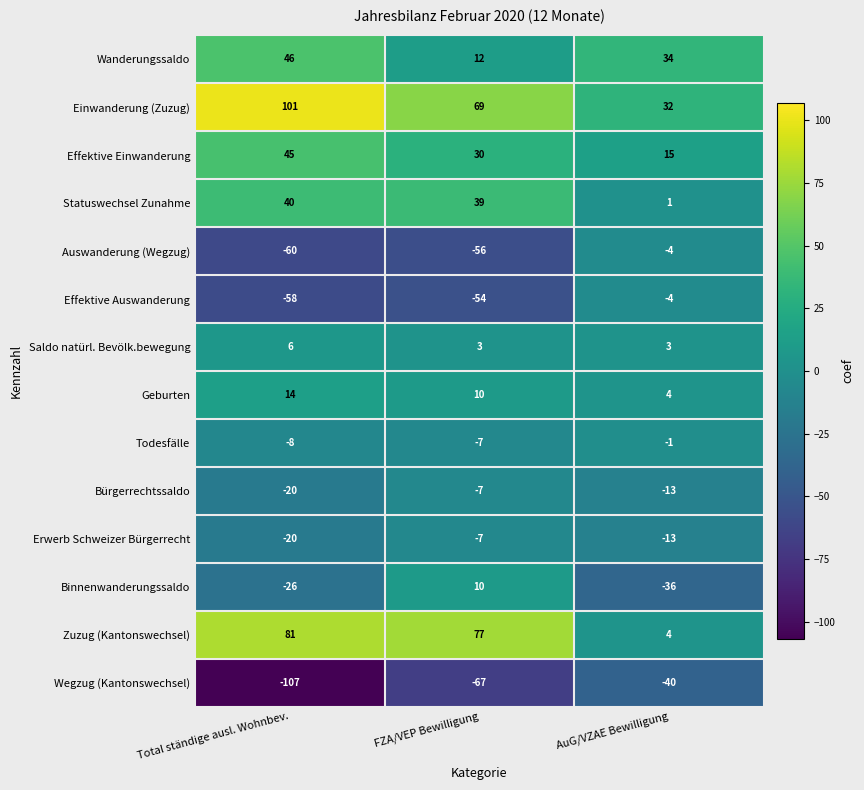

The Saldo natürl. Bevölk.bewegung series shows 6 at Total ständige ausl. Wohnbev.. True or false?

True